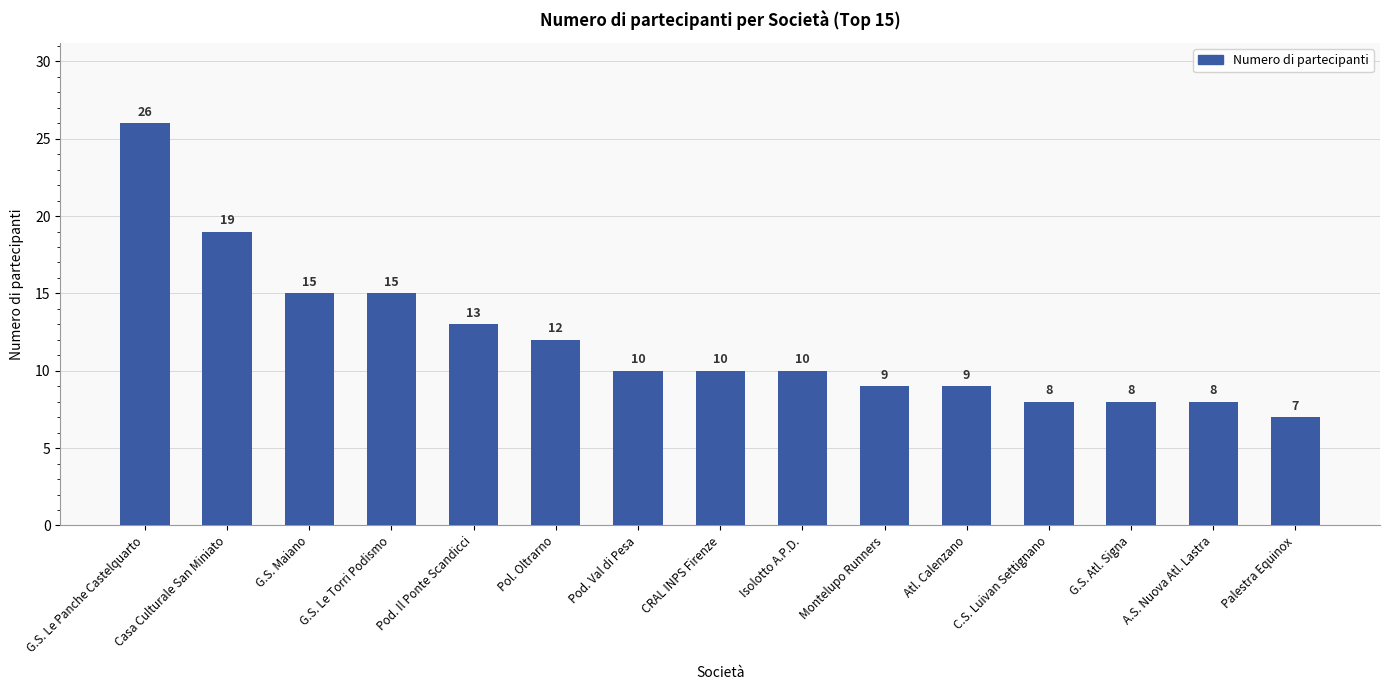

Read the value at G.S. Le Panche Castelquarto, to the nearest 10.

30